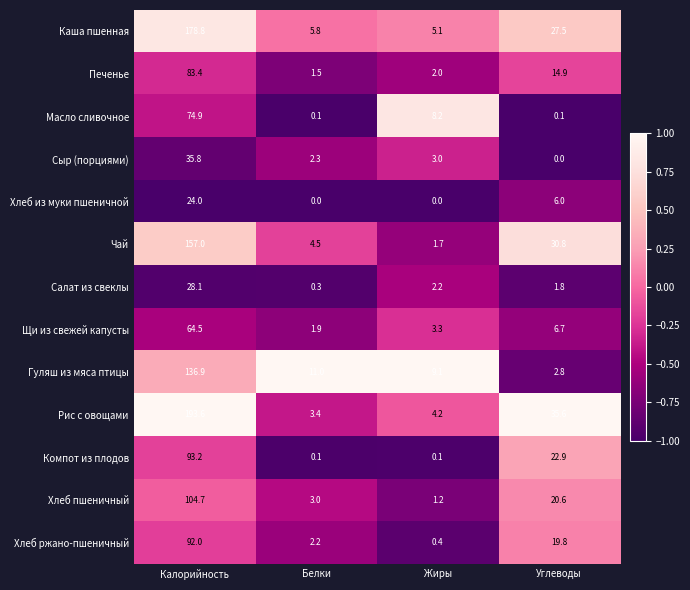

Which category has the highest value in the Хлеб ржано-пшеничный series?

Калорийность